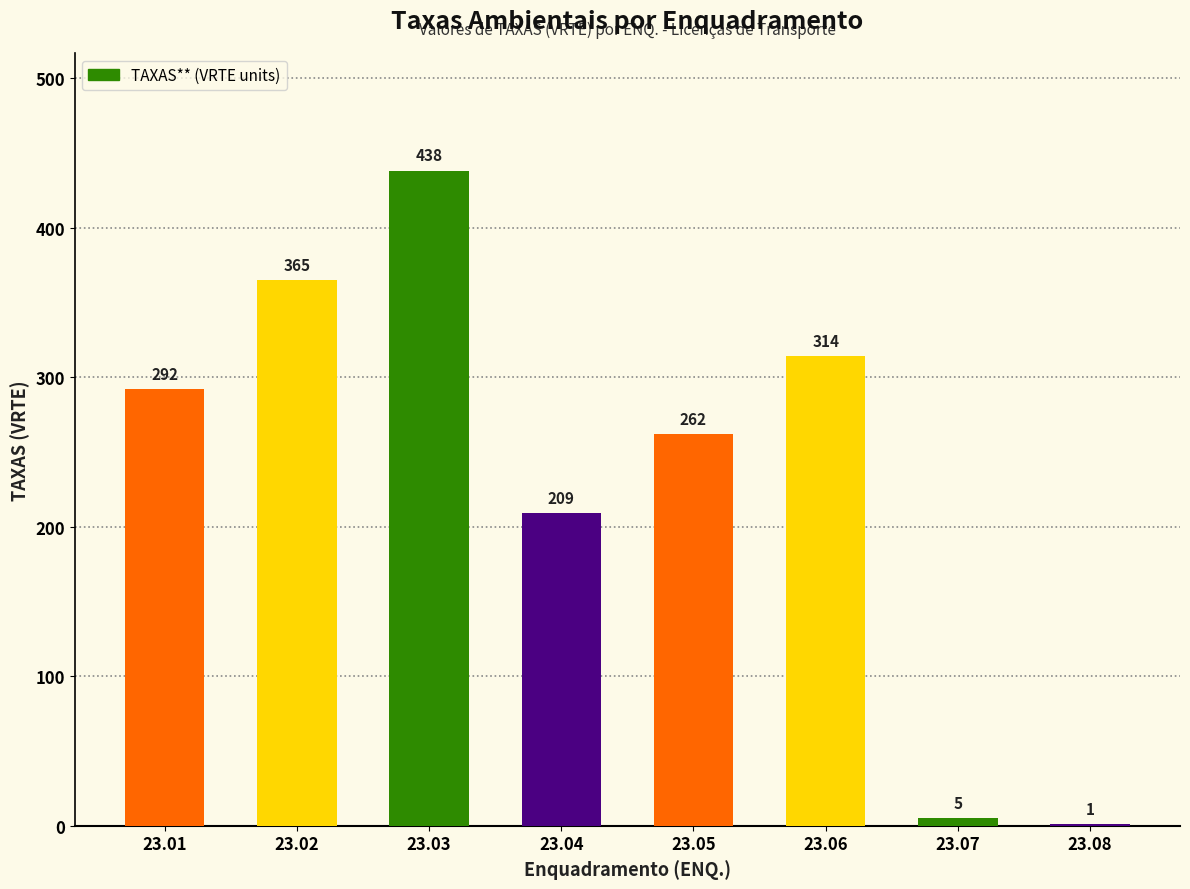

At which category does the chart reach its peak across all series?

23.03